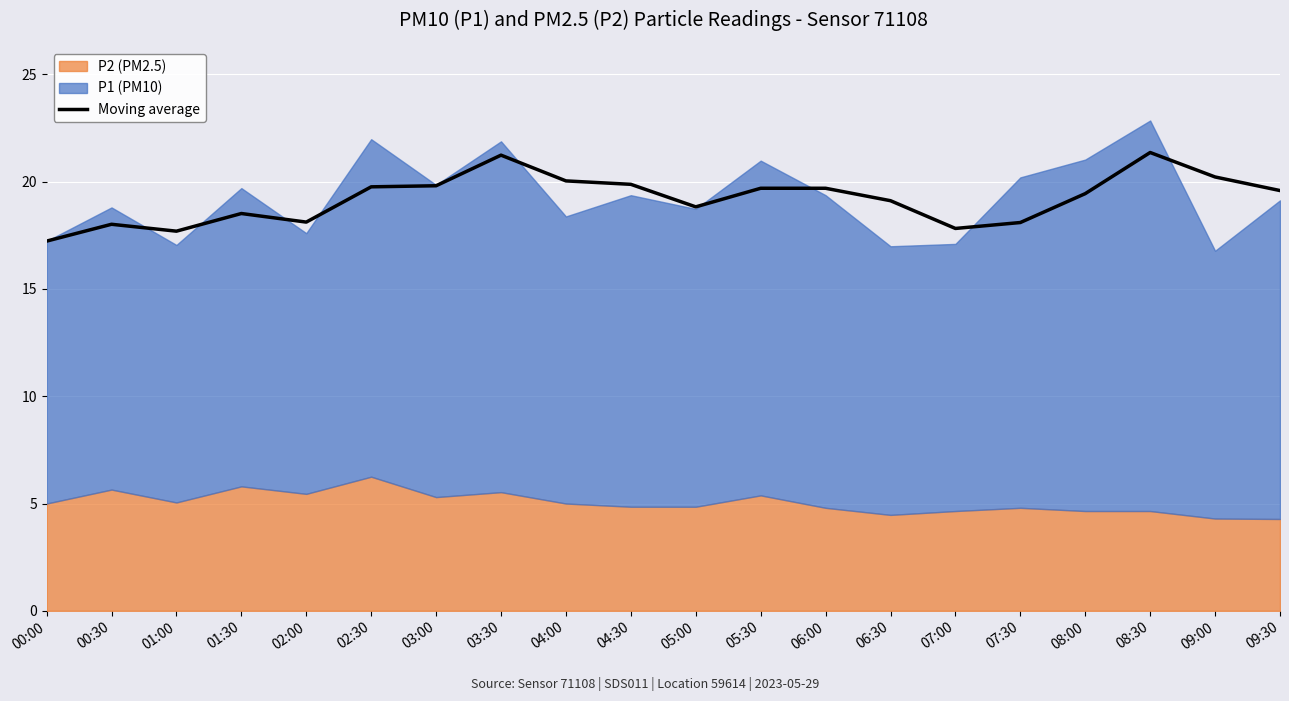

What is the greatest value displayed?

21.4